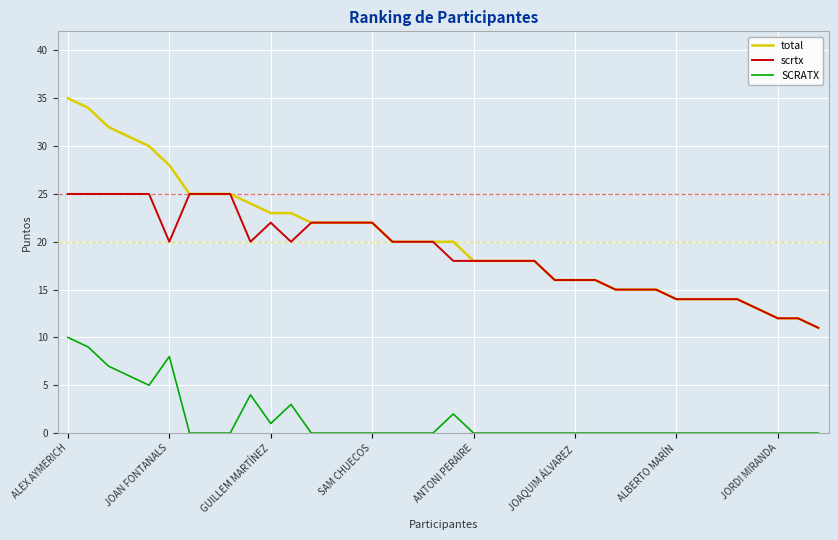

What is the greatest value displayed?

35